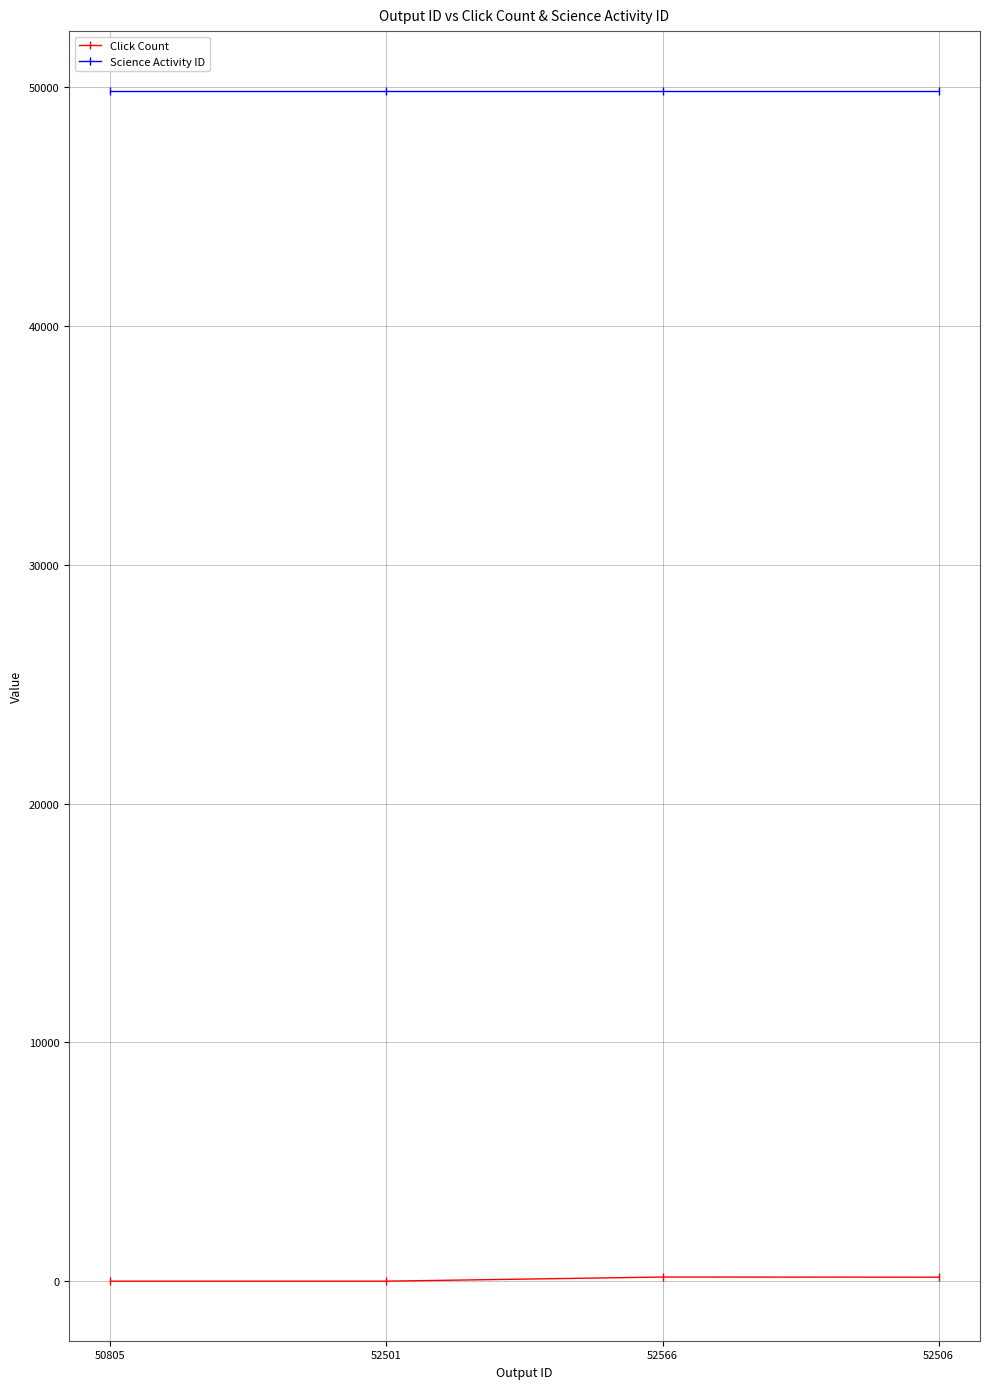

What value does the Science Activity ID series have at 50805?

49862